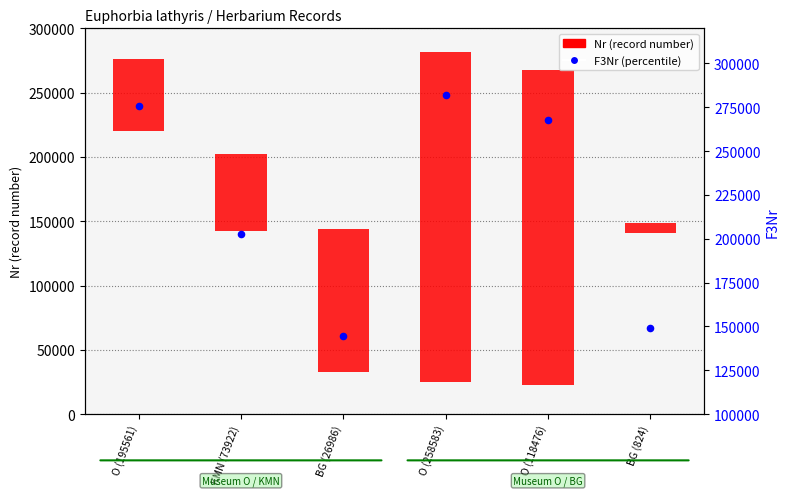

Which has a higher value, O (195561) or O (258583)?

O (258583)